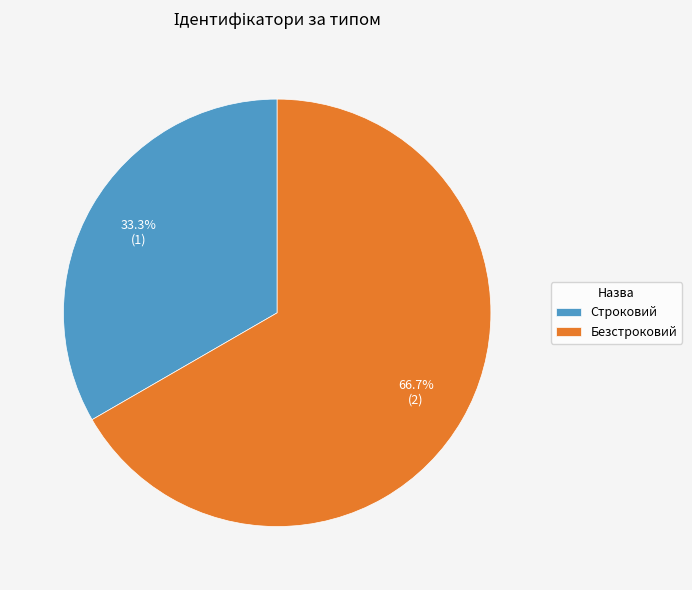

What percentage do Строковий and Безстроковий together represent?

100.0%